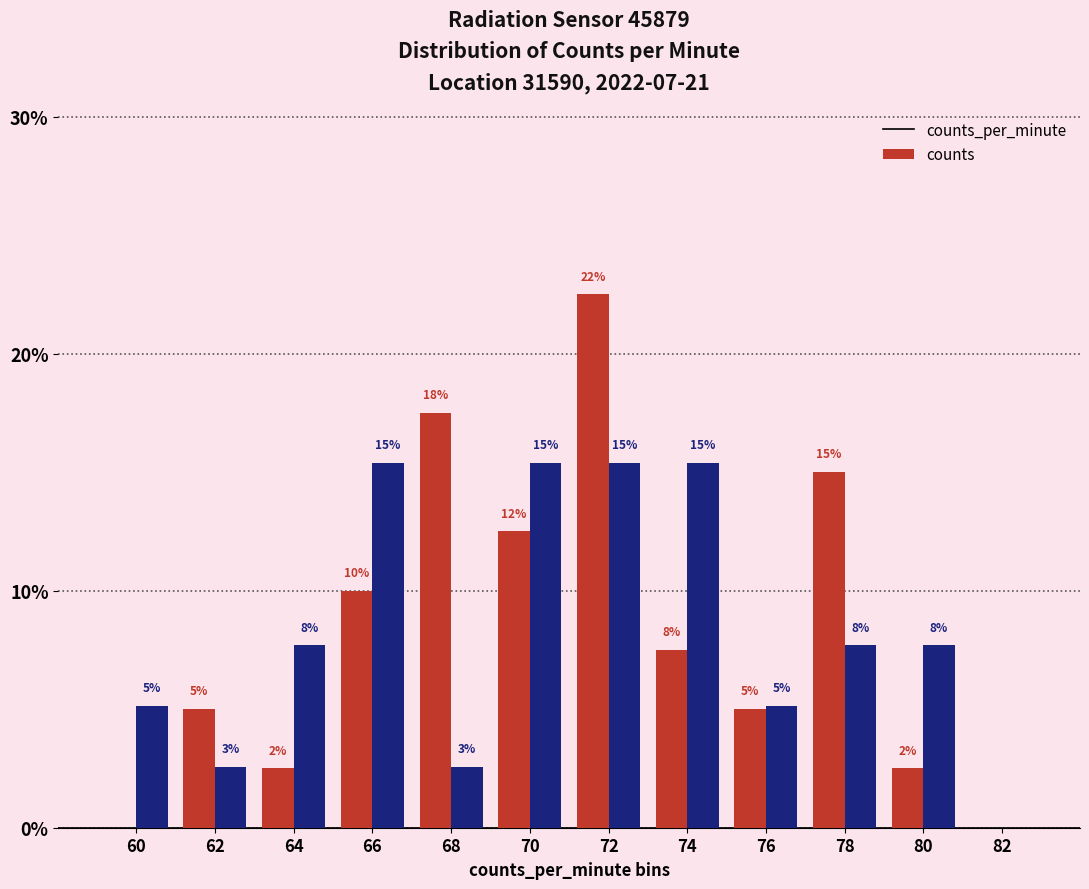

What is the spread (max minus min) of values at 66?

0.1